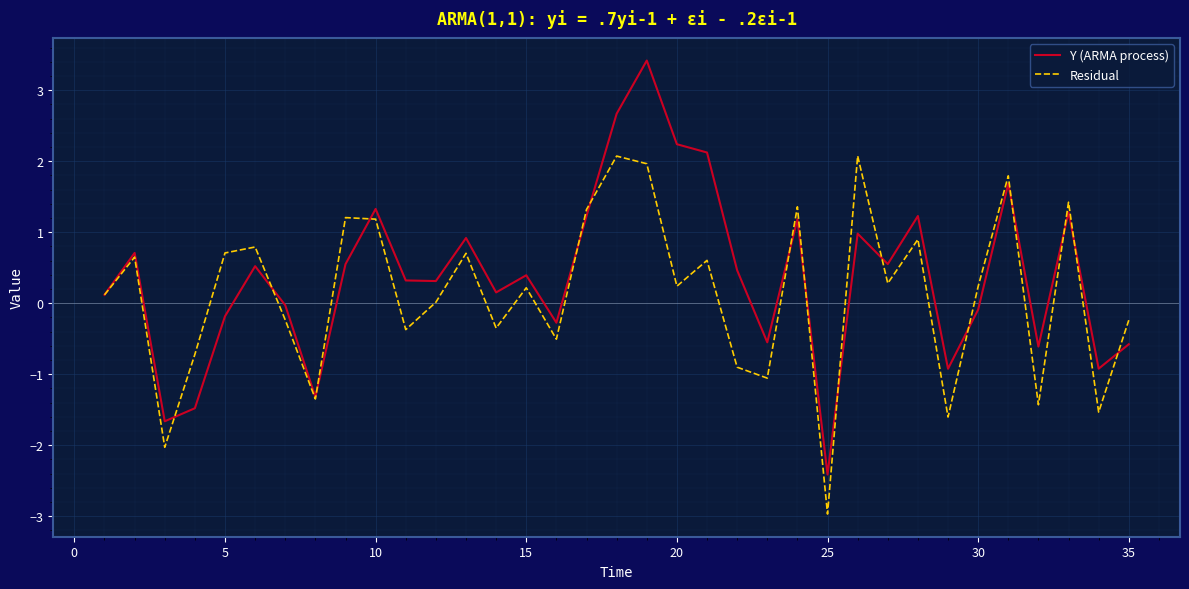

What is the minimum value for Residual?

-3.0